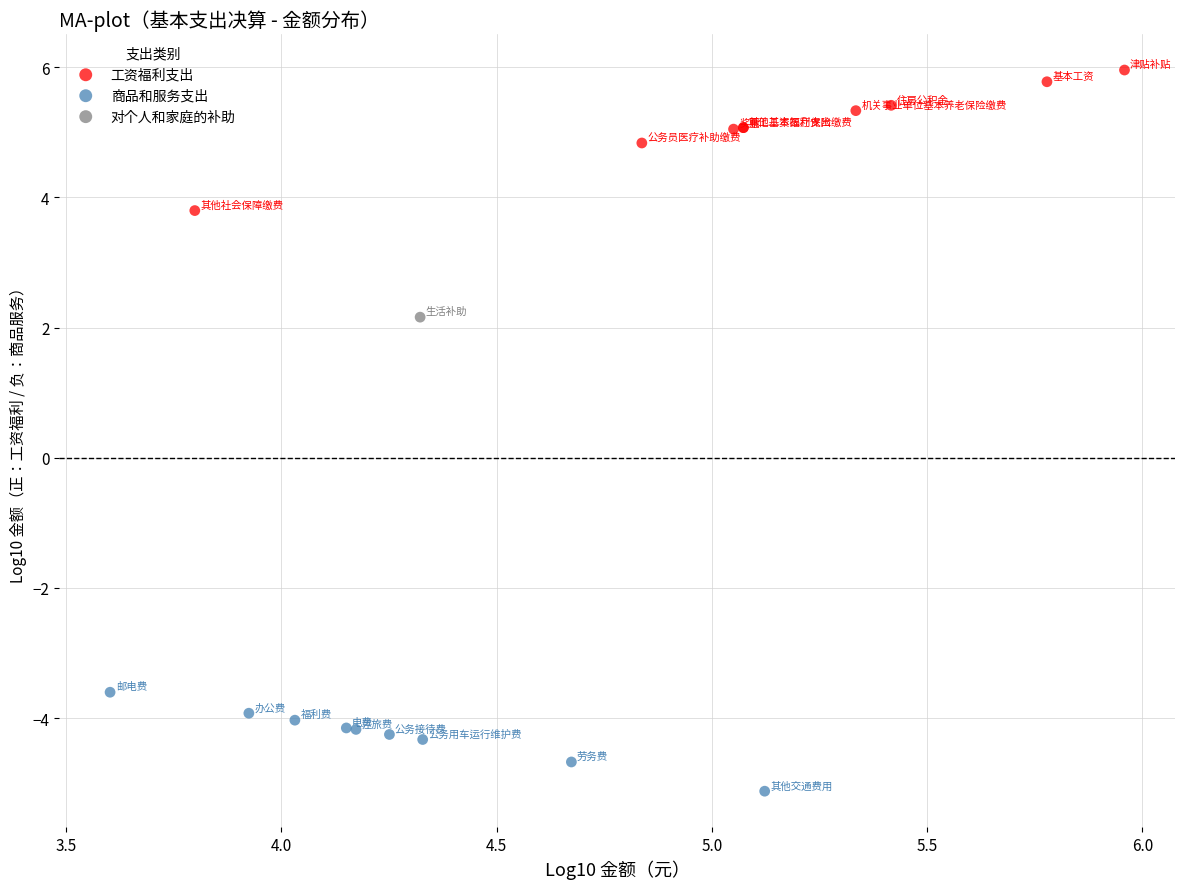

What are all the series names shown in the legend?

工资福利支出, 商品和服务支出, 对个人和家庭的补助